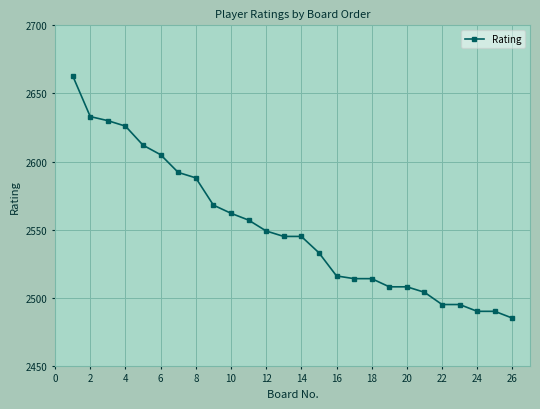

Is this an area chart (filled region under the line)?

No